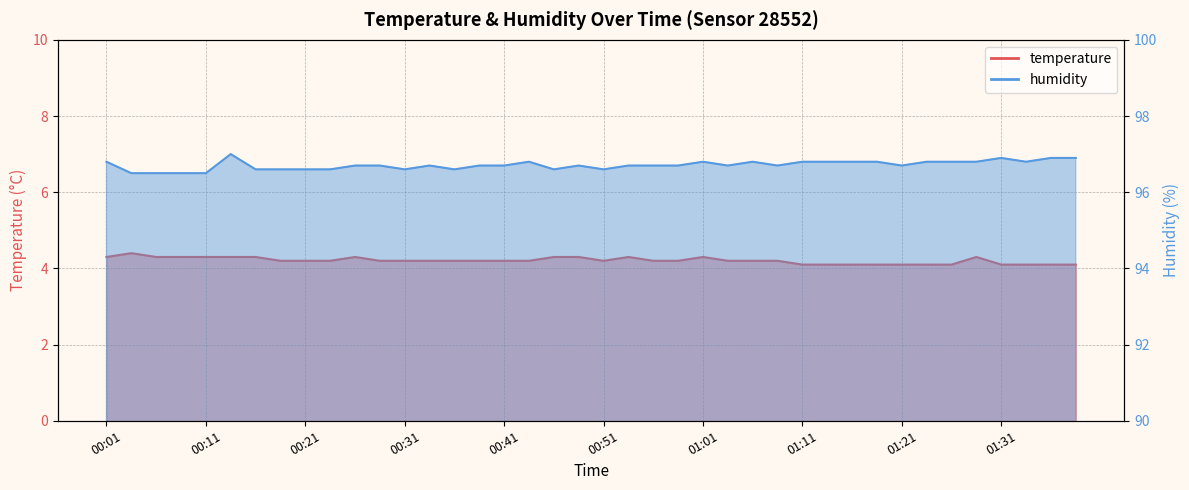

Reading right to left, what are all the values shown in this chart?

temperature: 01:38=4.1	01:36=4.1	01:33=4.1	01:31=4.1	01:28=4.3	01:26=4.1	01:23=4.1	01:21=4.1	01:18=4.1	01:16=4.1	01:13=4.1	01:11=4.1	01:08=4.2	01:06=4.2	01:03=4.2	01:01=4.3	00:58=4.2	00:56=4.2	00:53=4.3	00:51=4.2	00:48=4.3	00:46=4.3	00:43=4.2	00:41=4.2	00:38=4.2	00:36=4.2	00:33=4.2	00:31=4.2	00:28=4.2	00:26=4.3	00:23=4.2	00:21=4.2	00:18=4.2	00:16=4.3	00:13=4.3	00:11=4.3	00:08=4.3	00:06=4.3	00:03=4.4	00:01=4.3
humidity: 01:38=96.9	01:36=96.9	01:33=96.8	01:31=96.9	01:28=96.8	01:26=96.8	01:23=96.8	01:21=96.7	01:18=96.8	01:16=96.8	01:13=96.8	01:11=96.8	01:08=96.7	01:06=96.8	01:03=96.7	01:01=96.8	00:58=96.7	00:56=96.7	00:53=96.7	00:51=96.6	00:48=96.7	00:46=96.6	00:43=96.8	00:41=96.7	00:38=96.7	00:36=96.6	00:33=96.7	00:31=96.6	00:28=96.7	00:26=96.7	00:23=96.6	00:21=96.6	00:18=96.6	00:16=96.6	00:13=97.0	00:11=96.5	00:08=96.5	00:06=96.5	00:03=96.5	00:01=96.8